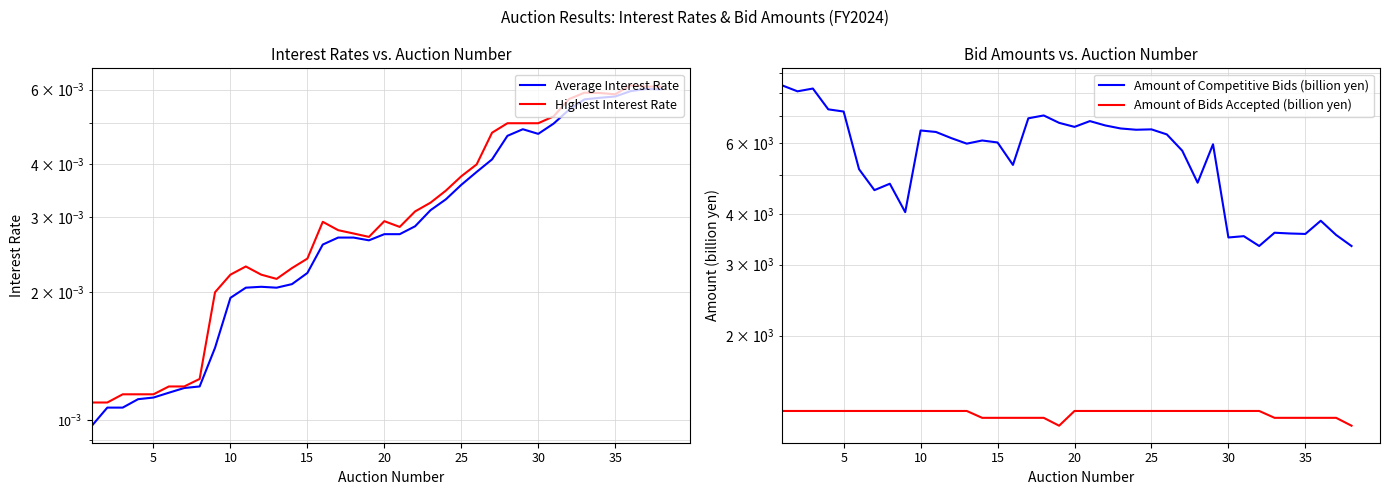

Between 9 and 0, which is larger?

9